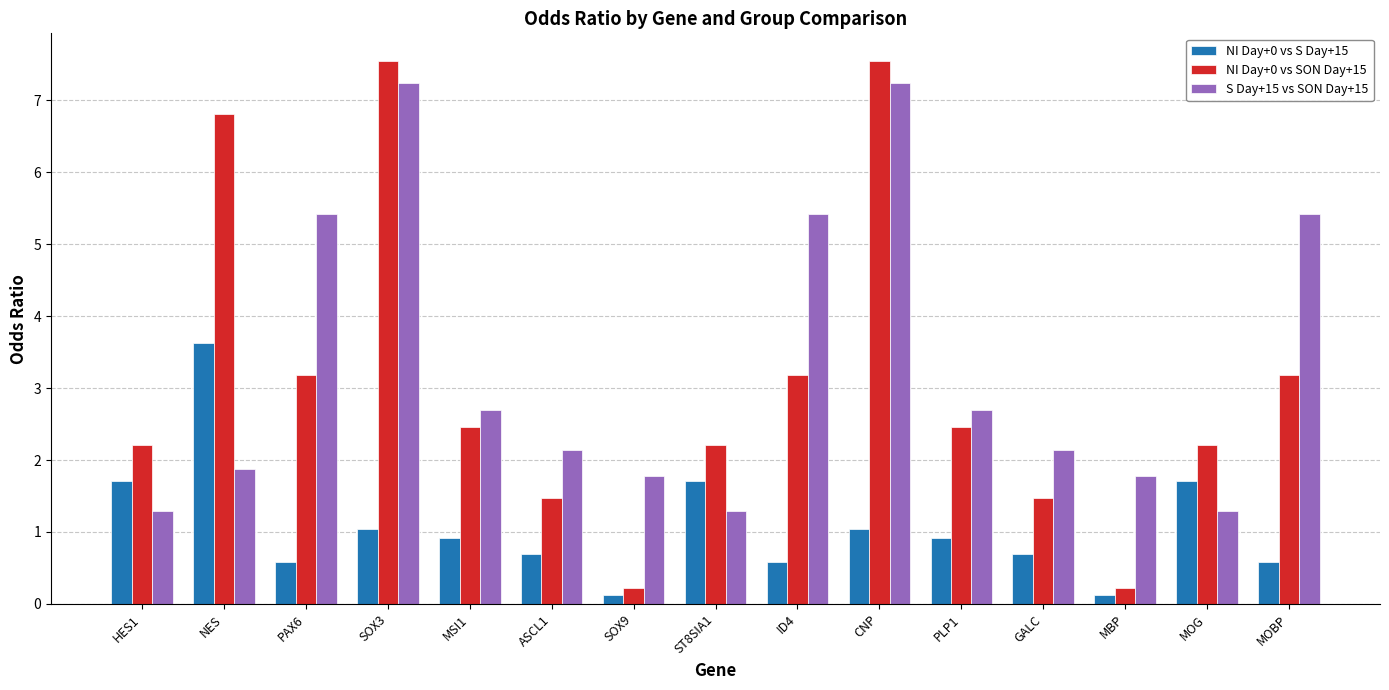

Is it true that NI Day+0 vs SON Day+15 equals 7.6 at SOX3?

True